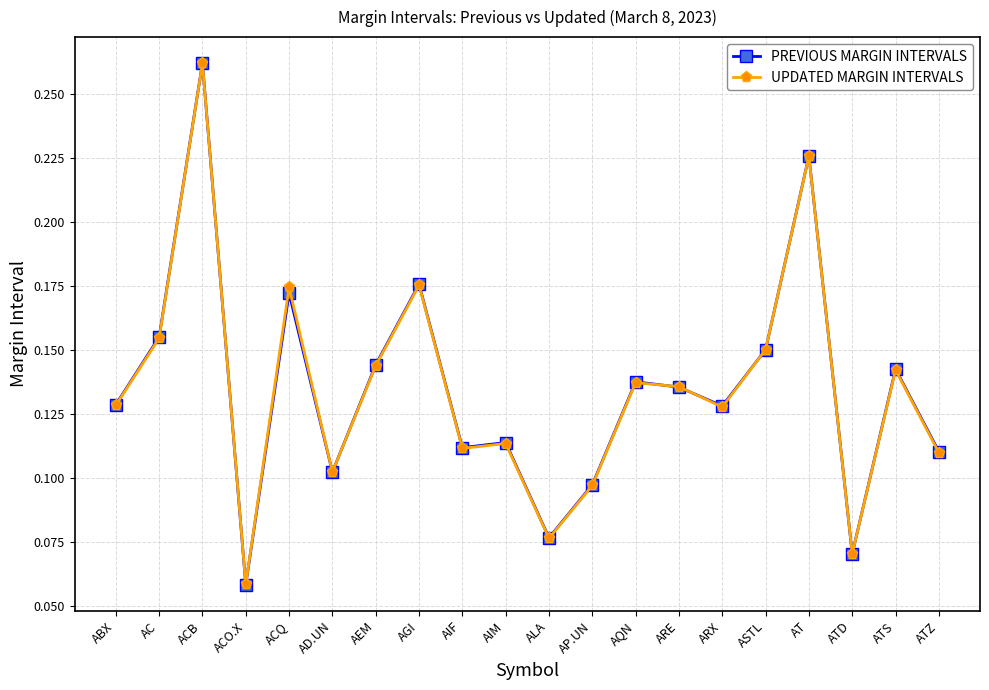

Does the chart have visible grid lines?

Yes